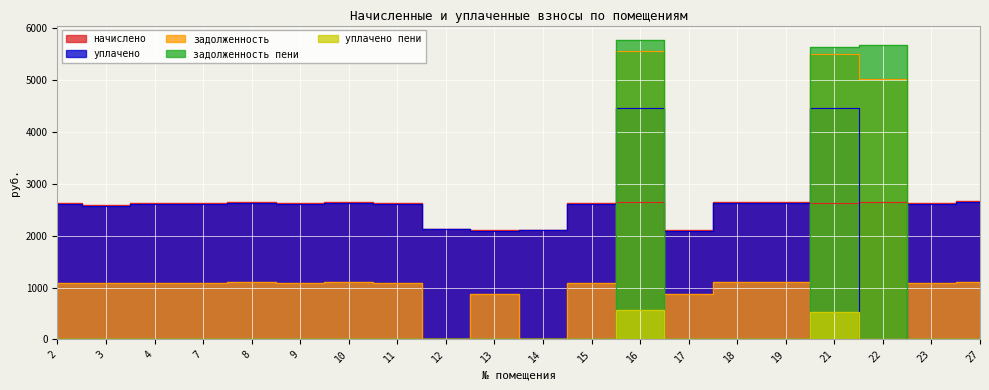

Reading left to right, what are all the values shown in this chart?

задолженность: 2=1094.4	3=1081.6	4=1094.4	7=1094.4	8=1100.8	9=1094.4	10=1100.8	11=1094.4	12=0.0	13=876.8	14=0.0	15=1094.4	16=5571.2	17=876.8	18=1100.8	19=1100.8	21=5497.4	22=5015.5	23=1094.4	27=1113.6
начислено: 2=2626.6	3=2595.8	4=2626.6	7=2626.6	8=2641.9	9=2626.6	10=2641.9	11=2626.6	12=2119.7	13=2104.3	14=2104.3	15=2626.6	16=2657.2	17=2104.3	18=2641.9	19=2641.9	21=2626.6	22=2641.9	23=2626.6	27=2672.6
уплачено: 2=2612.7	3=2582.2	4=2612.7	7=2612.7	8=2628.0	9=2612.7	10=2628.0	11=2612.7	12=2119.7	13=2093.2	14=2104.3	15=2612.7	16=4454.9	17=2093.2	18=2628.0	19=2628.0	21=4467.6	22=0.0	23=2612.7	27=2658.6
задолженность пени: 2=13.8	3=13.7	4=13.8	7=13.8	8=13.9	9=13.8	10=13.9	11=13.8	12=0.0	13=11.1	14=0.0	15=13.8	16=5766.3	17=11.1	18=13.9	19=13.9	21=5635.1	22=5676.0	23=13.8	27=14.1
уплачено пени: 2=14.7	3=14.5	4=14.7	7=14.7	8=14.8	9=14.7	10=14.8	11=14.7	12=0.0	13=11.8	14=0.0	15=14.7	16=559.4	17=11.8	18=14.8	19=14.8	21=527.4	22=0.0	23=14.7	27=14.9